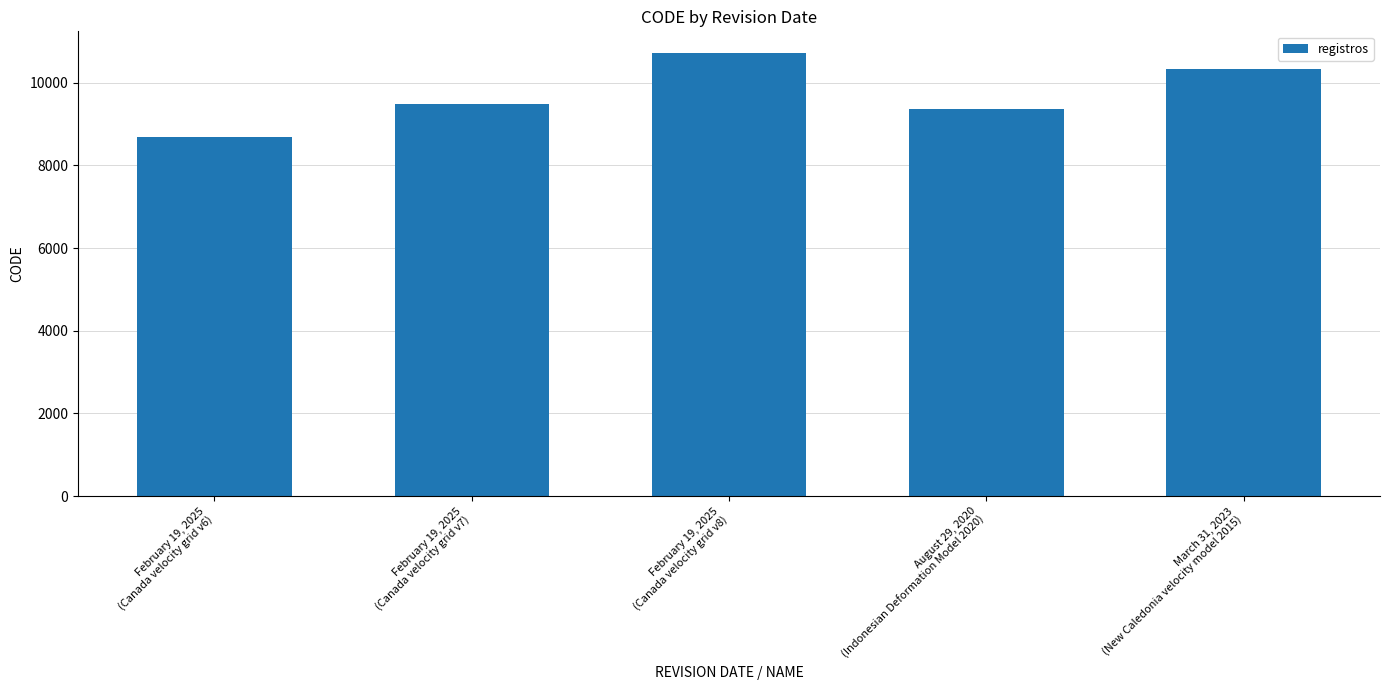

Rank the categories by value from highest to lowest.

February 19, 2025
(Canada velocity grid v8), March 31, 2023
(New Caledonia velocity model 2015), February 19, 2025
(Canada velocity grid v7), August 29, 2020
(Indonesian Deformation Model 2020), February 19, 2025
(Canada velocity grid v6)